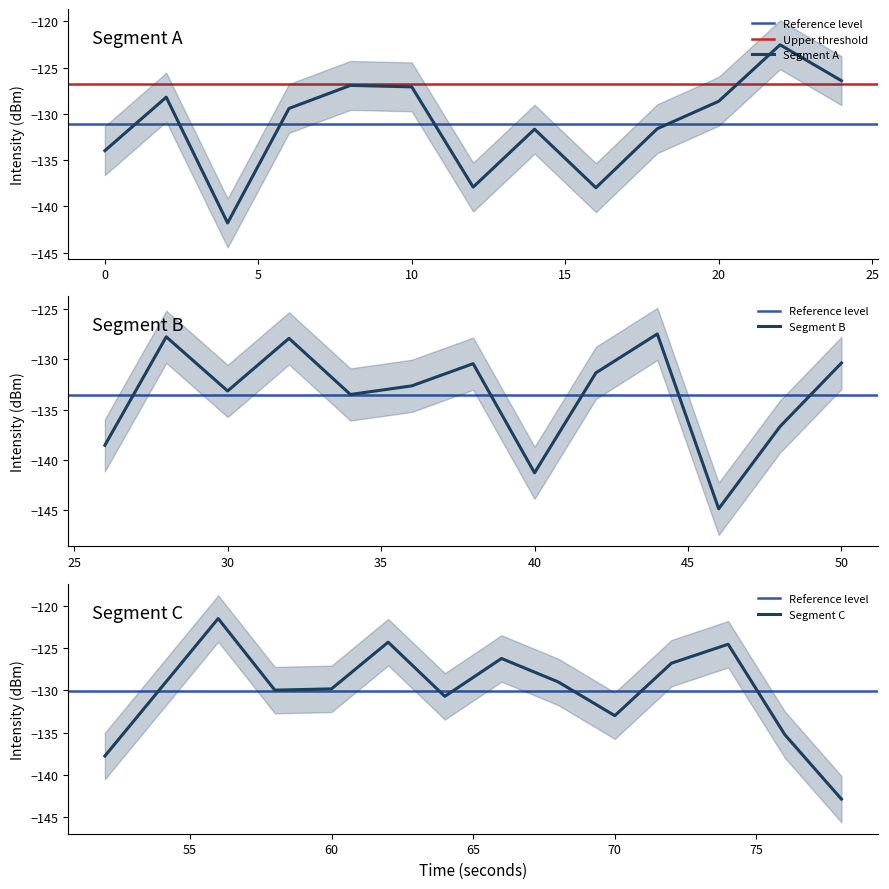

Reading right to left, what are all the values shown in this chart?

-142.8	-135.2	-124.6	-126.8	-133.0	-129.0	-126.2	-130.7	-124.3	-129.8	-130.0	-121.5	-129.7	-137.8	-130.4	-136.7	-144.8	-127.5	-131.4	-141.3	-130.4	-132.6	-133.5	-127.9	-133.2	-127.8	-138.5	-126.4	-122.5	-128.6	-131.6	-138.0	-131.6	-137.9	-127.1	-126.9	-129.4	-141.8	-128.2	-134.0